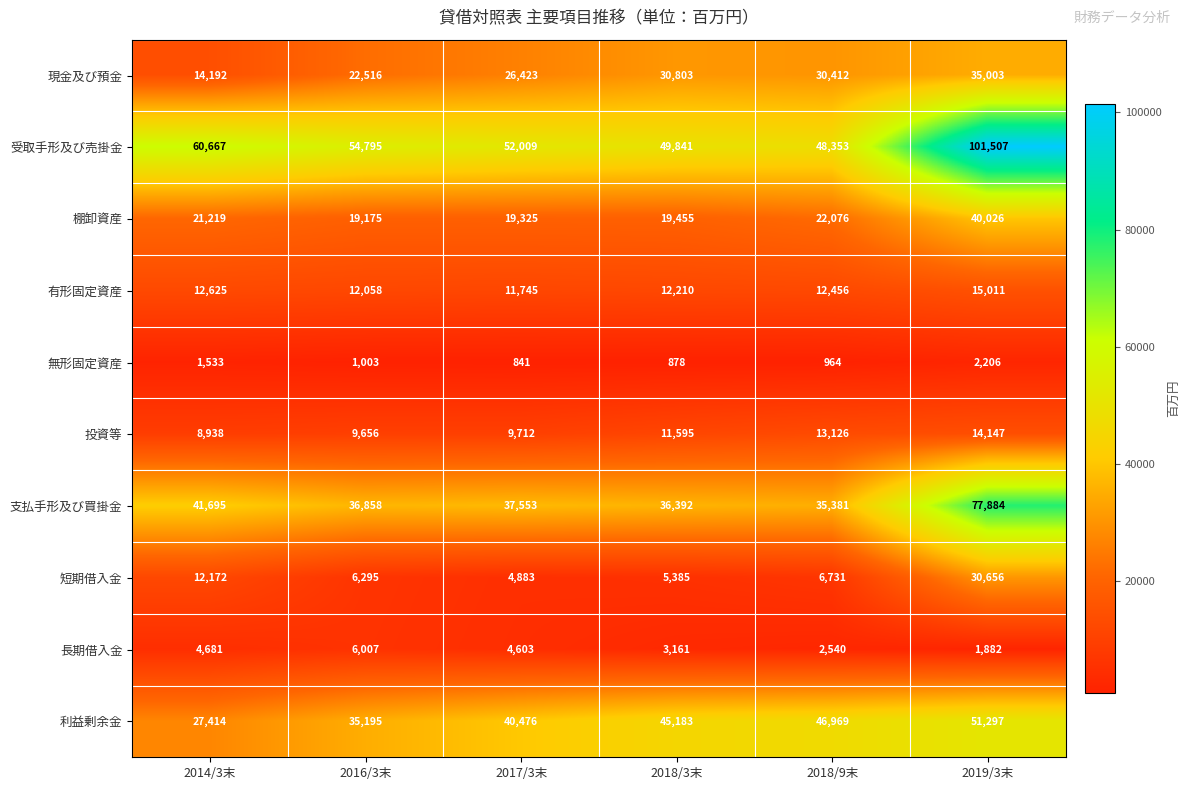

How many series are shown in this chart?

10